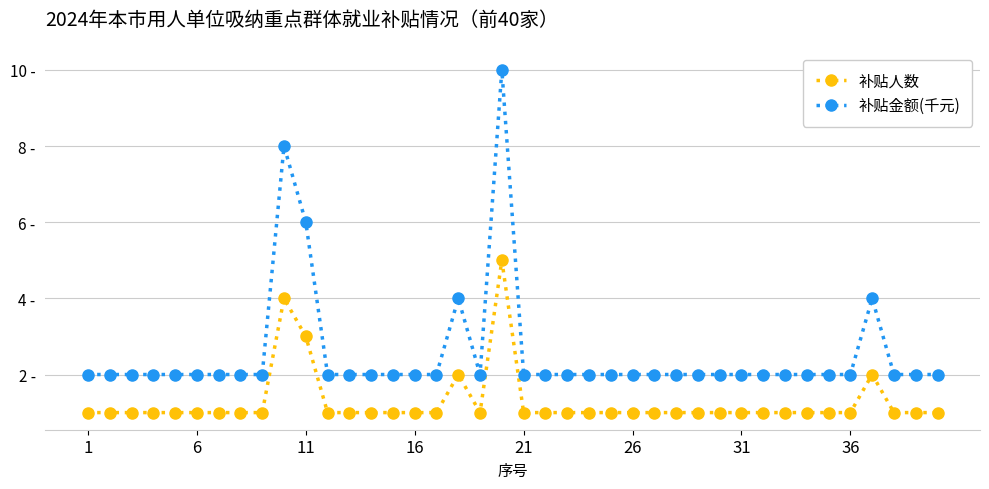

Does the chart have visible grid lines?

Yes